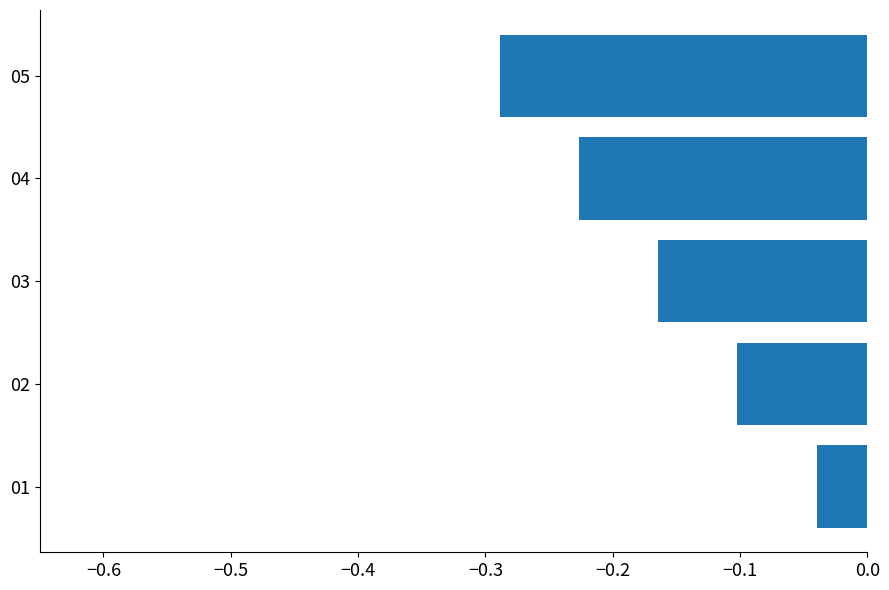

List the labels in order of value, smallest first.

05, 04, 03, 02, 01